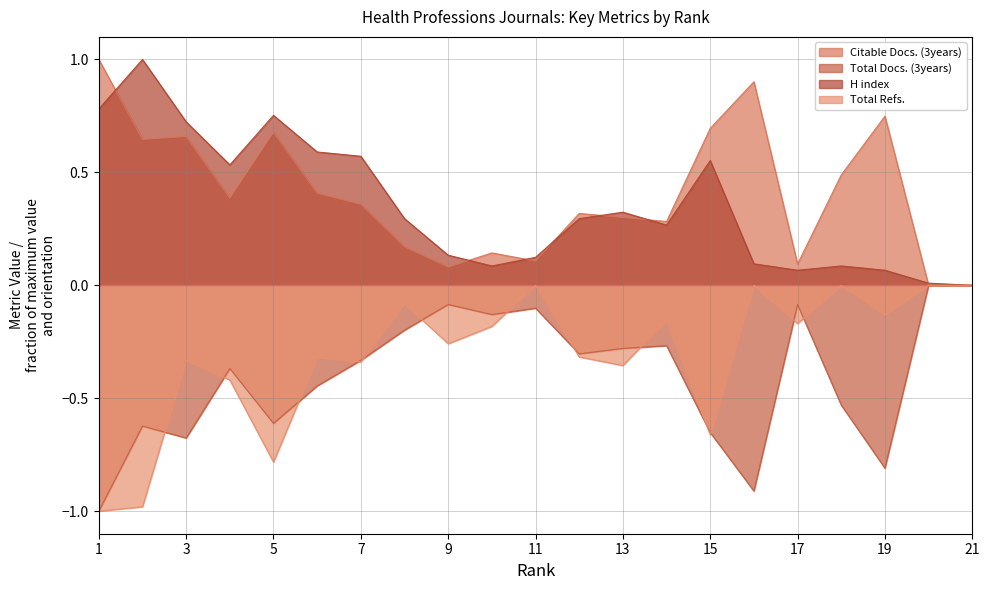

How many interior local peaks does the Citable Docs. (3years) series have?

6